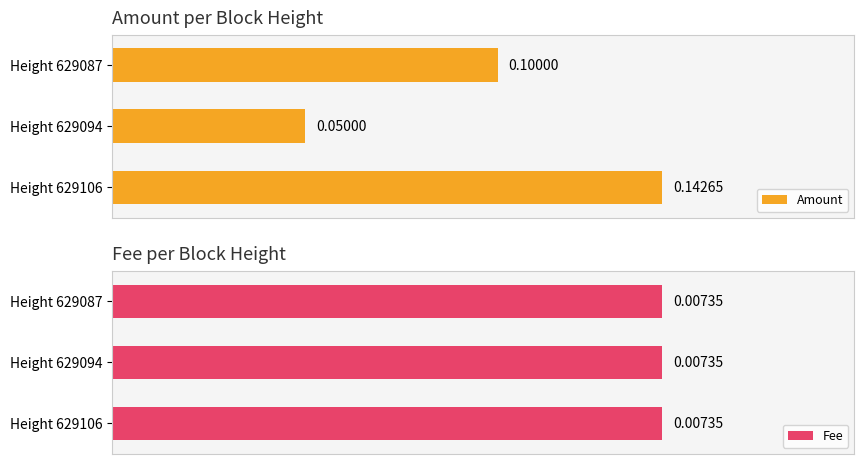

Rank the categories by Amount value from highest to lowest.

Height 629106, Height 629087, Height 629094